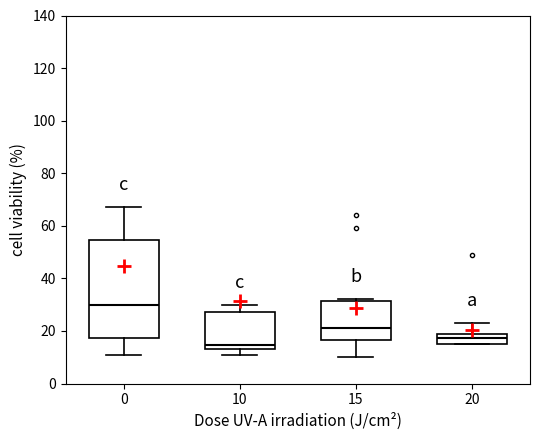

Where does the median line of the box at x = 0 sit on the y-axis? The values are not printed on the chart, so give them approximately, as read against the axis.

30